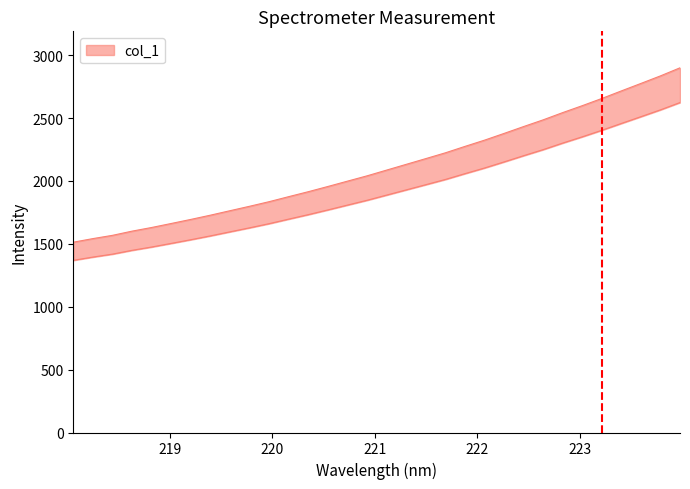

Reading right to left, list all the values displayed in this chart.

2899.8	2835.6	2775.5	2716.1	2656.0	2598.7	2543.7	2486.0	2432.7	2377.9	2324.4	2274.7	2223.8	2177.8	2132.2	2086.5	2040.9	1998.7	1956.3	1914.8	1875.5	1835.5	1798.9	1763.6	1728.1	1694.4	1662.0	1630.2	1601.1	1567.7	1541.7	1513.2